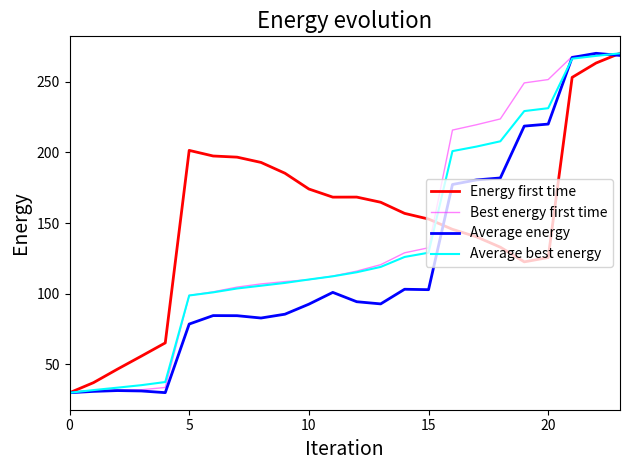

What is the smallest value displayed?

30.0